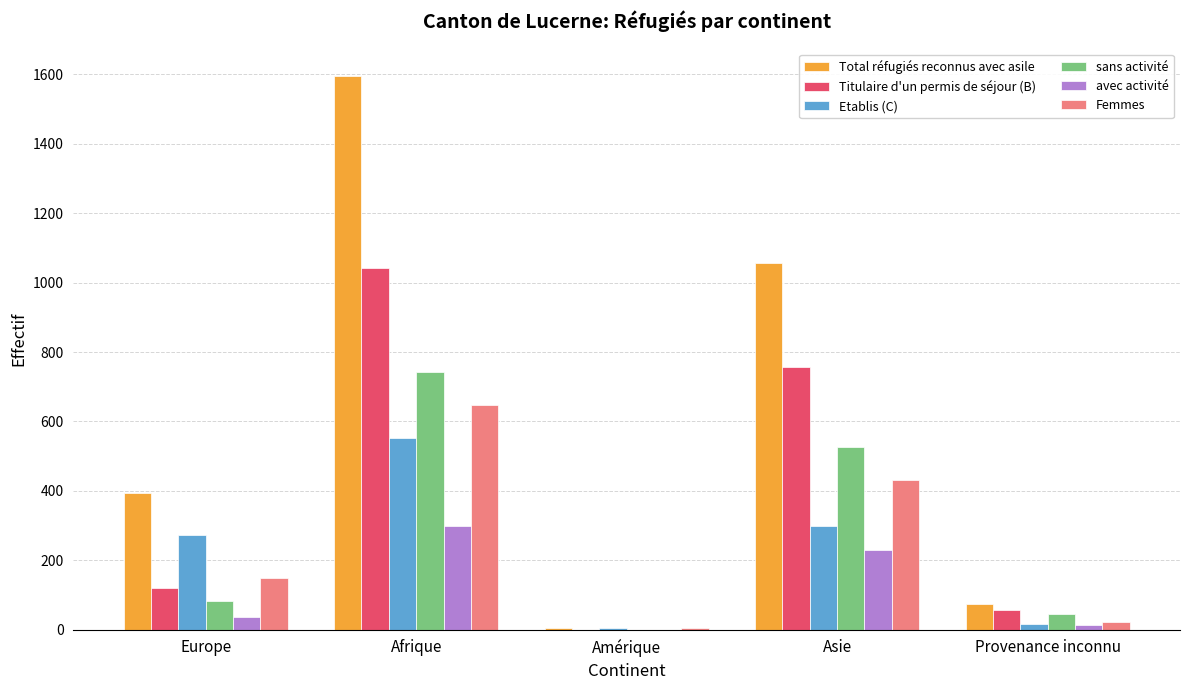

Is it true that Femmes equals 267 at Europe?

False